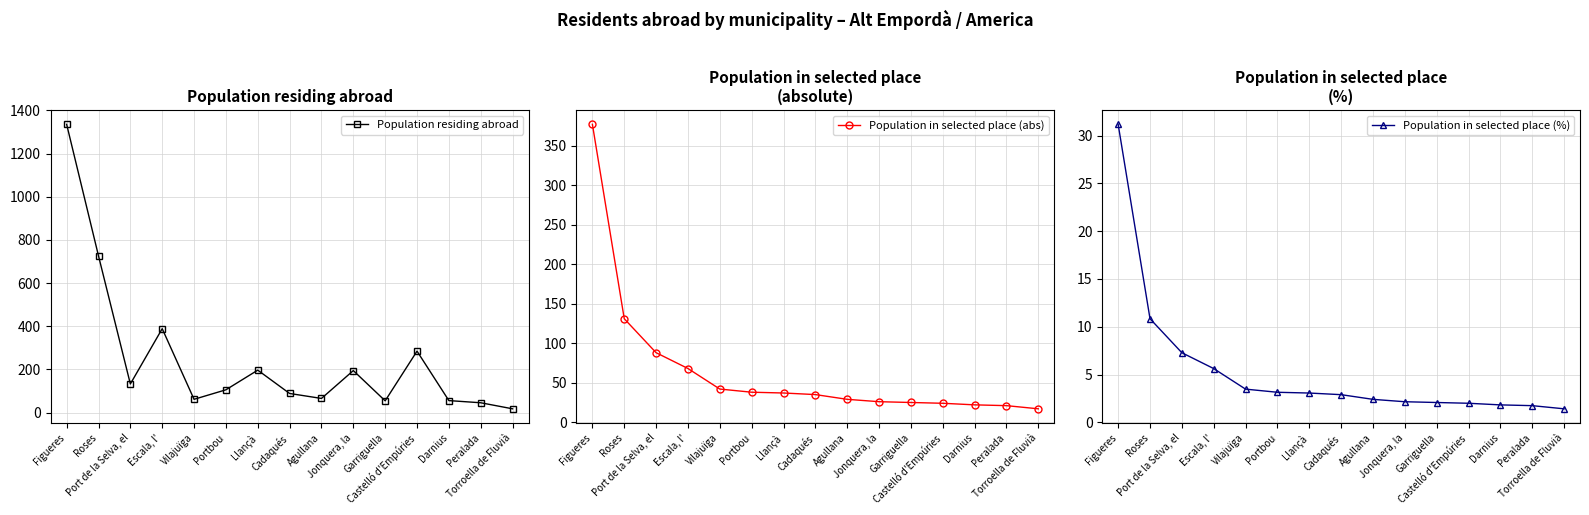

What position from the left is Portbou?

6